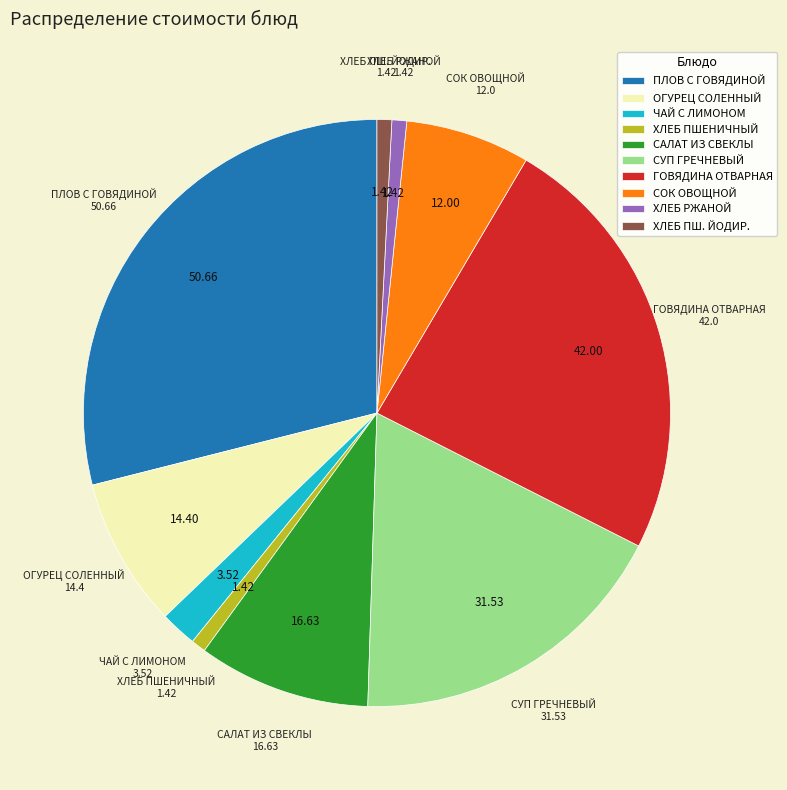

Count the number of slices in the pie.

10